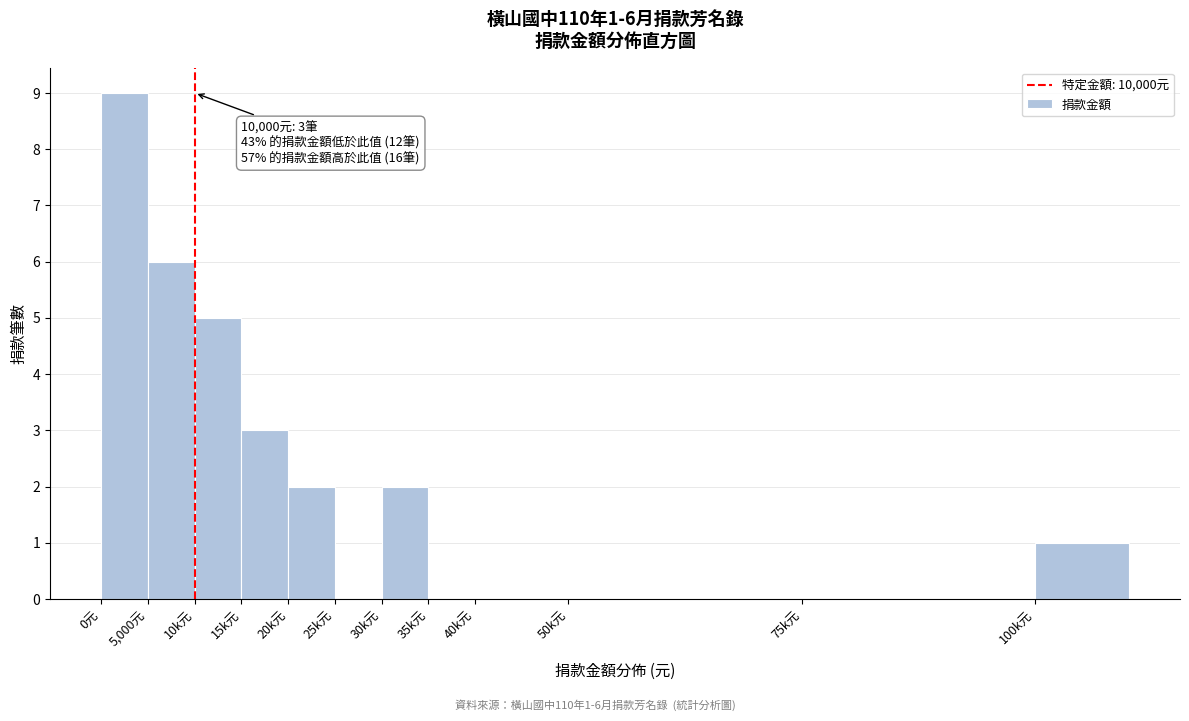

Reading left to right, what are all the values shown in this chart?

0元=9	5,000元=6	10k元=5	15k元=3	20k元=2	25k元=0	30k元=2	35k元=0	40k元=0	50k元=0	75k元=0	100k元=1